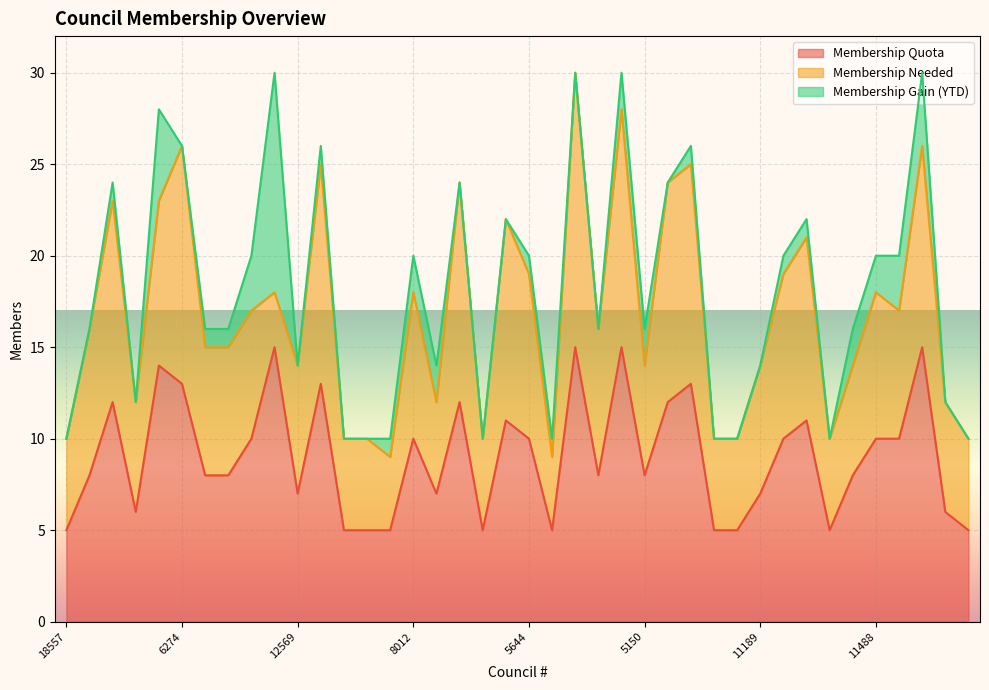

Reading right to left, transcribe all the data shown in this chart.

Membership Quota: 11328=5	10462=6	2112=15	12402=10	11488=10	5958=8	14217=5	14132=11	13240=10	11189=7	16236=5	15266=5	12761=13	5618=12	5150=8	13300=15	10853=8	10034=15	8120=5	5644=10	14222=11	13676=5	9649=12	8510=7	8012=10	16886=5	16413=5	15644=5	5960=13	12569=7	8086=15	4934=10	13571=8	6584=8	6274=13	5357=14	13018=6	8791=12	1895=8	18557=5
Membership Needed: 11328=5	10462=6	2112=11	12402=7	11488=8	5958=6	14217=5	14132=10	13240=9	11189=7	16236=5	15266=5	12761=12	5618=12	5150=6	13300=13	10853=8	10034=15	8120=4	5644=9	14222=11	13676=5	9649=12	8510=5	8012=8	16886=4	16413=5	15644=5	5960=12	12569=7	8086=3	4934=7	13571=7	6584=7	6274=13	5357=9	13018=6	8791=11	1895=8	18557=5
Membership Gain (YTD): 11328=0	10462=0	2112=4	12402=3	11488=2	5958=2	14217=0	14132=1	13240=1	11189=0	16236=0	15266=0	12761=1	5618=0	5150=2	13300=2	10853=0	10034=0	8120=1	5644=1	14222=0	13676=0	9649=0	8510=2	8012=2	16886=1	16413=0	15644=0	5960=1	12569=0	8086=12	4934=3	13571=1	6584=1	6274=0	5357=5	13018=0	8791=1	1895=0	18557=0